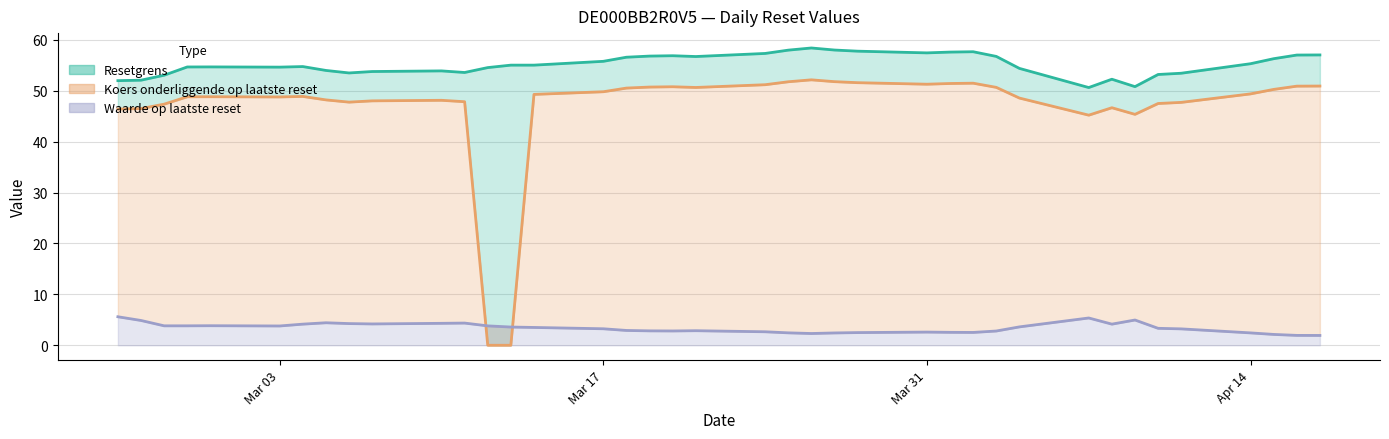

At which category does the chart reach its peak across all series?

2025-03-26